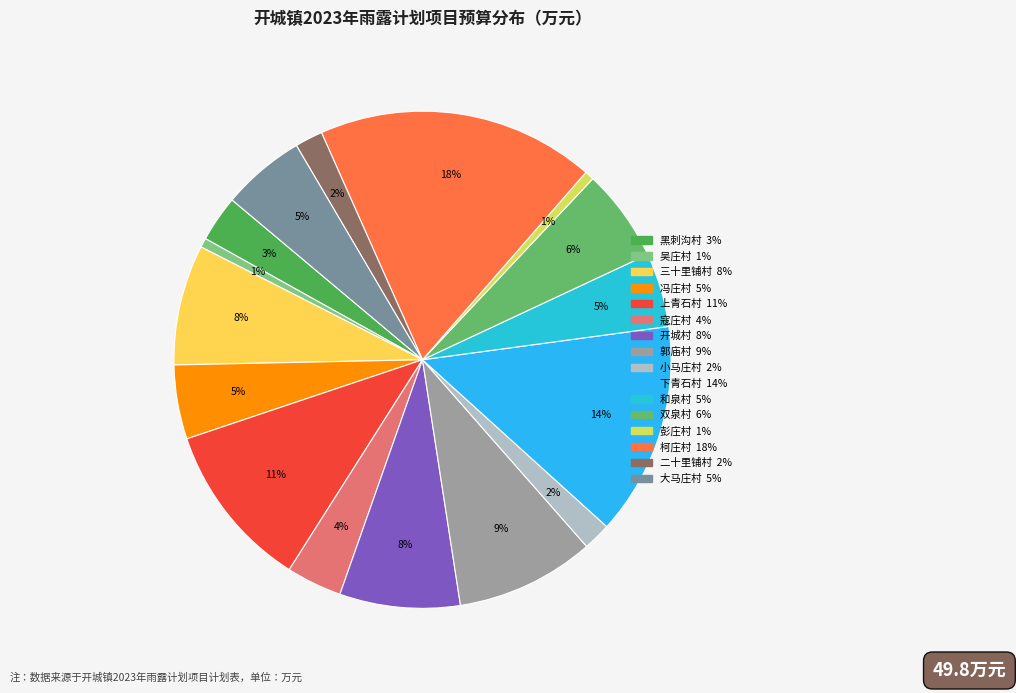

How many segments does this pie chart have?

16